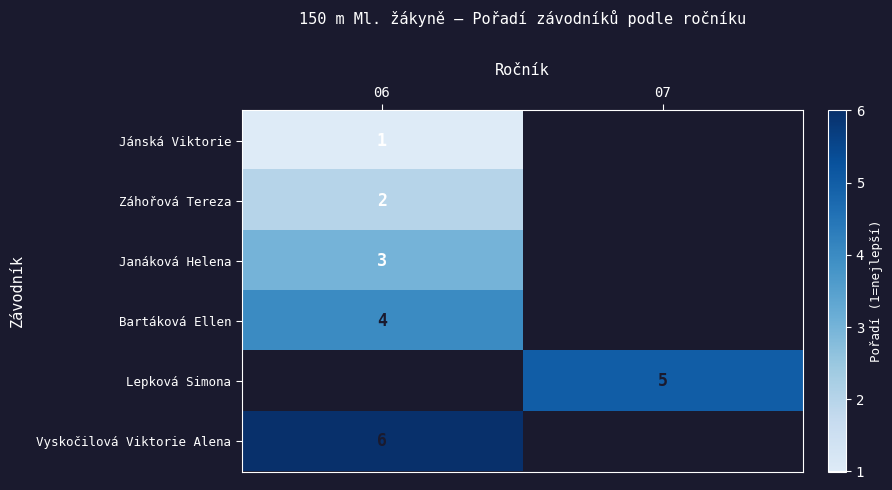

The Vyskočilová Viktorie Alena series shows 10 at 06. True or false?

False